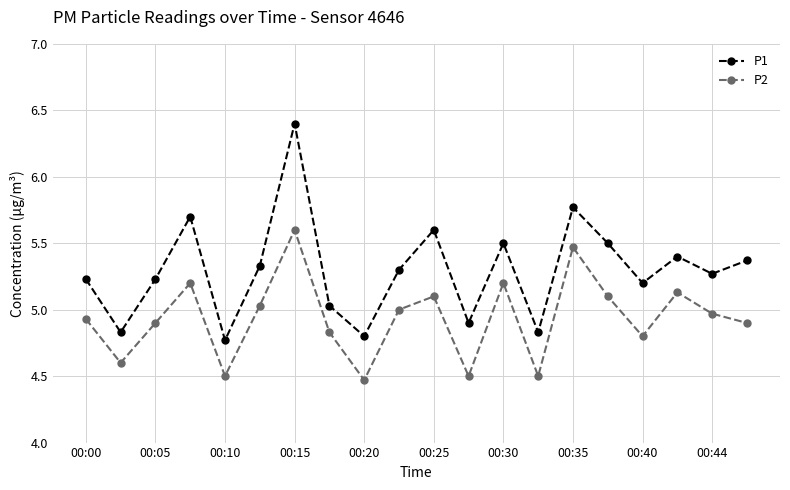

What is the maximum value shown in the chart?

6.4